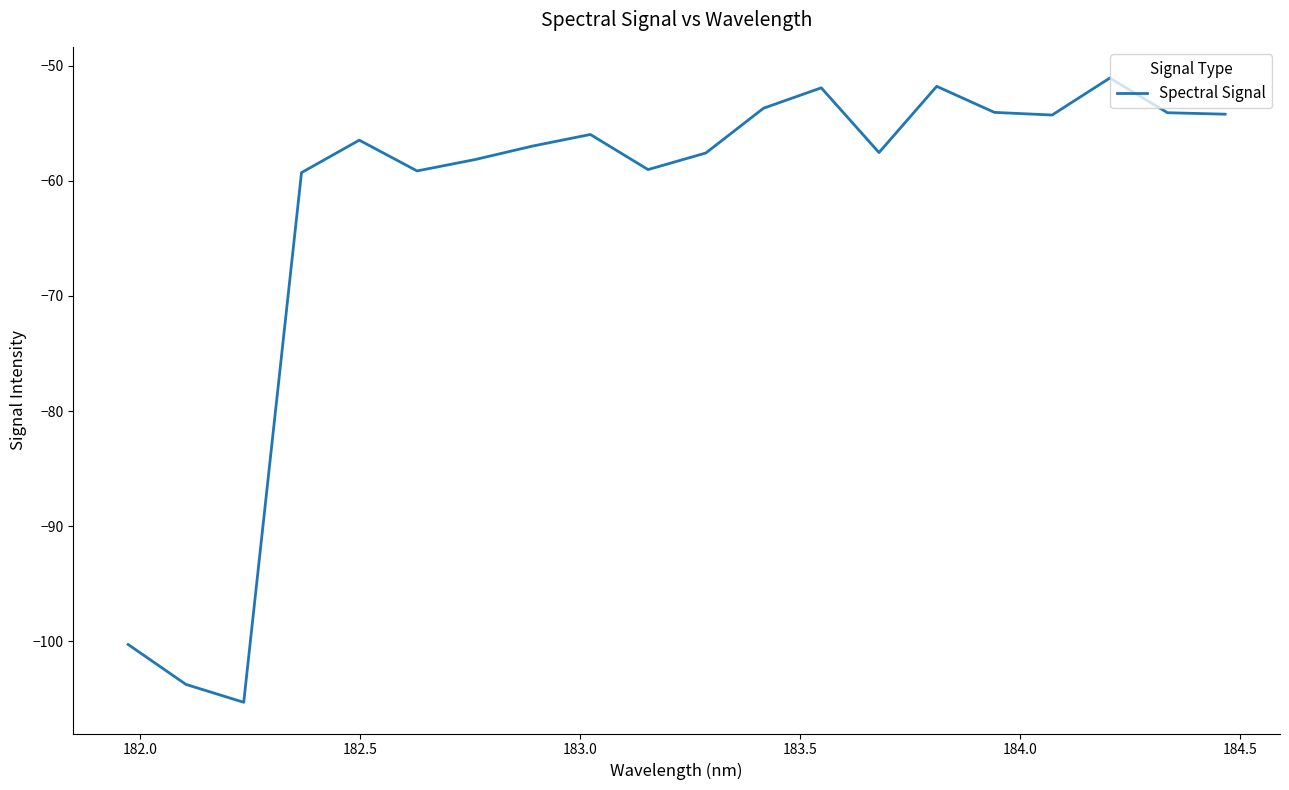

What is the smallest value displayed?

-105.3